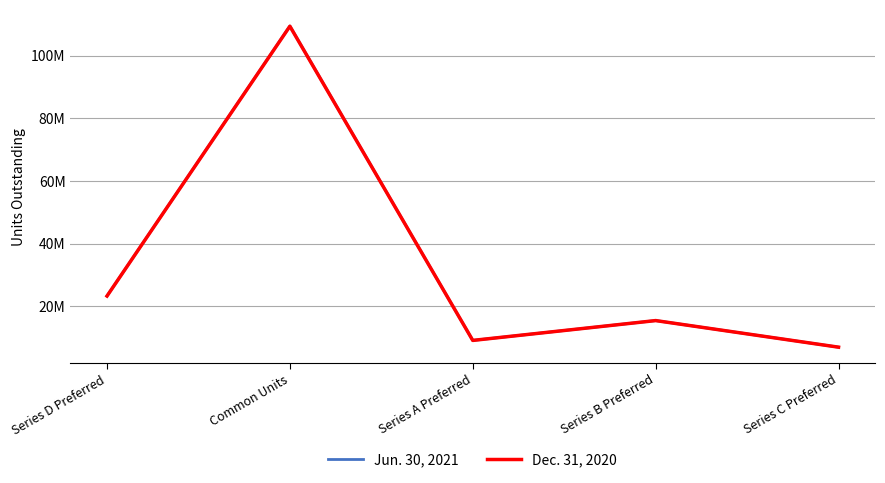

Which series has the largest total across all categories?

Jun. 30, 2021